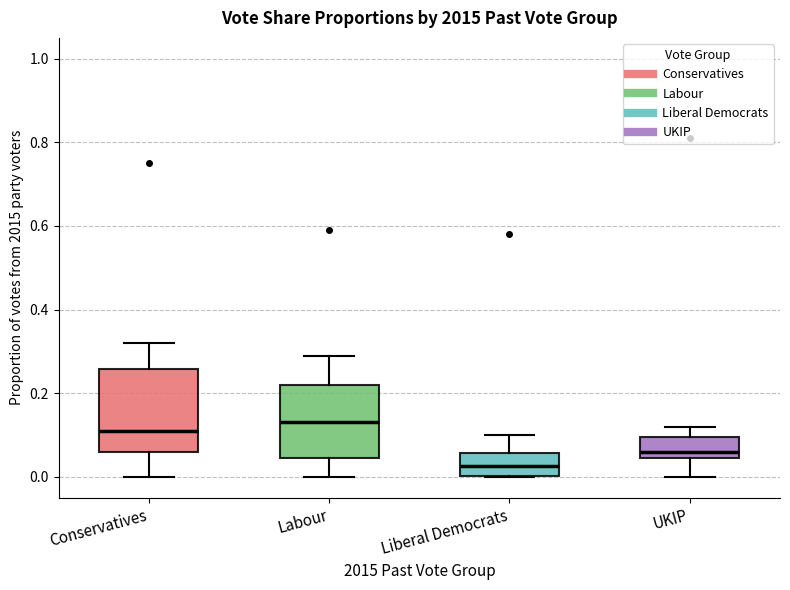

Reading left to right, transcribe this box plot: for each box, give where its median line is, the range the box spans, and where its two whiskers end, as read against the y-axis. The values are not printed on the chart, so give them approximately, as read against the axis.

Conservatives: median 0.12, box 0.06 to 0.26, whiskers 0.00 to 0.32
Labour: median 0.14, box 0.04 to 0.22, whiskers 0.00 to 0.30
Liberal Democrats: median 0.02, box 0.00 to 0.06, whiskers 0.00 to 0.10
UKIP: median 0.06, box 0.04 to 0.10, whiskers 0.00 to 0.12